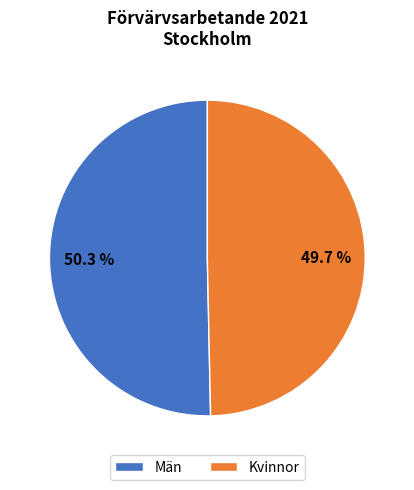

Combined, what portion of the pie is Kvinnor and Män?

100.0%